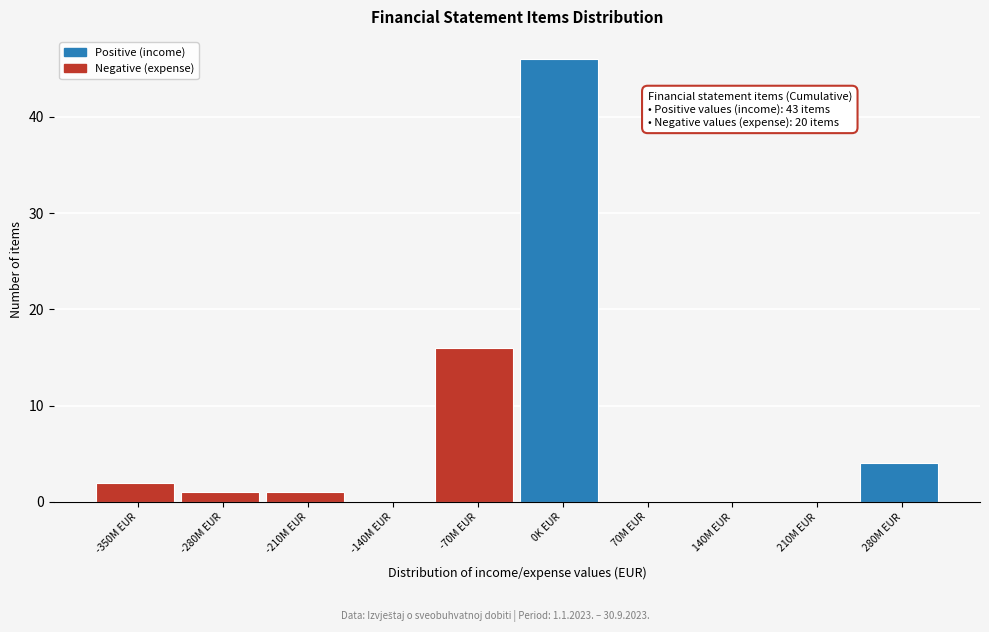

Reading left to right, extract all data points from this chart.

-350M EUR=2	-280M EUR=1	-210M EUR=1	-140M EUR=0	-70M EUR=16	0K EUR=46	70M EUR=0	140M EUR=0	210M EUR=0	280M EUR=4